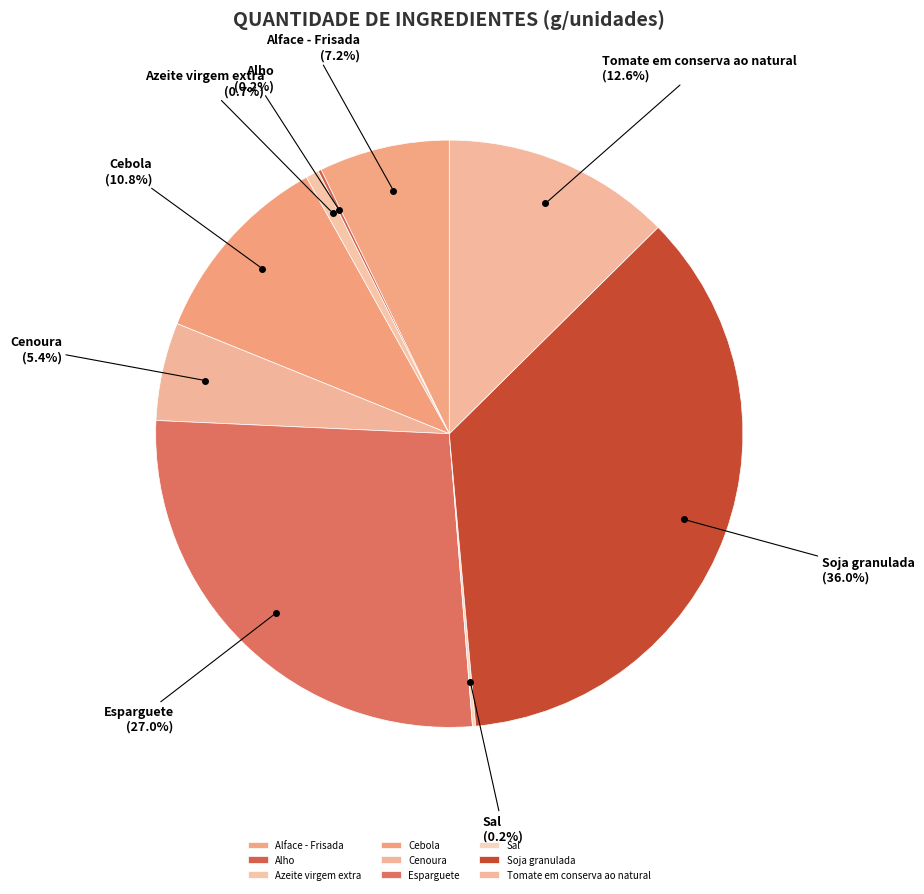

Approximately how many times larger is the value at Soja granulada compared to Tomate em conserva ao natural?

2.9